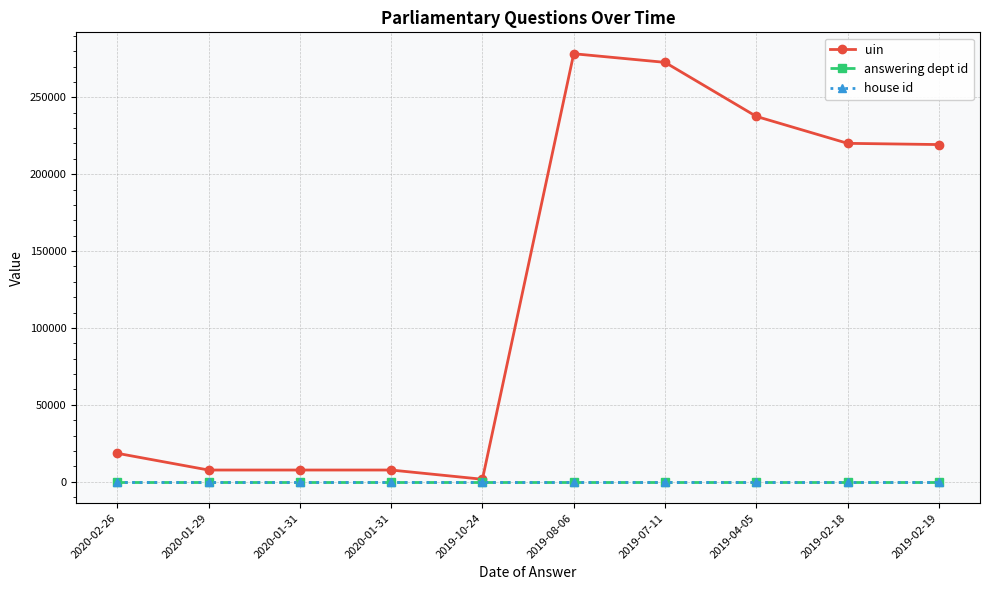

The value of uin at 2020-01-31 is 7584. True or false?

True